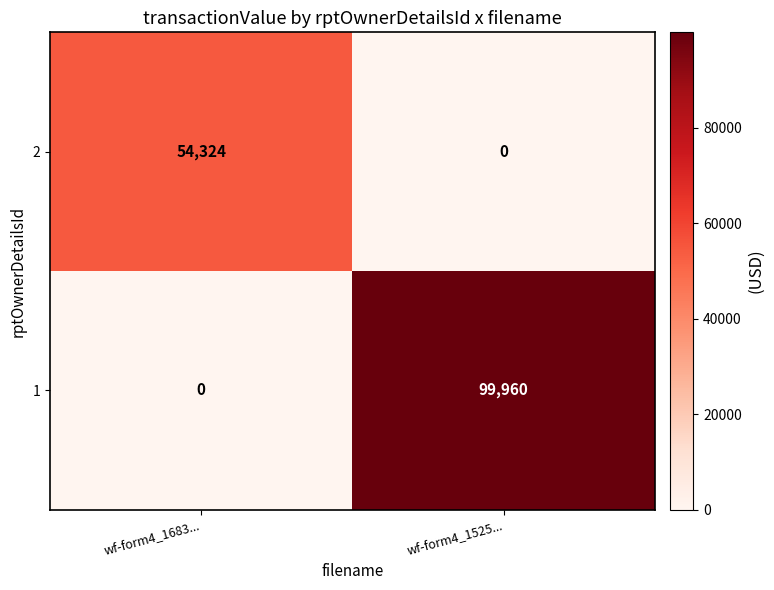

Which category has the highest value across all series?

wf-form4_1525...